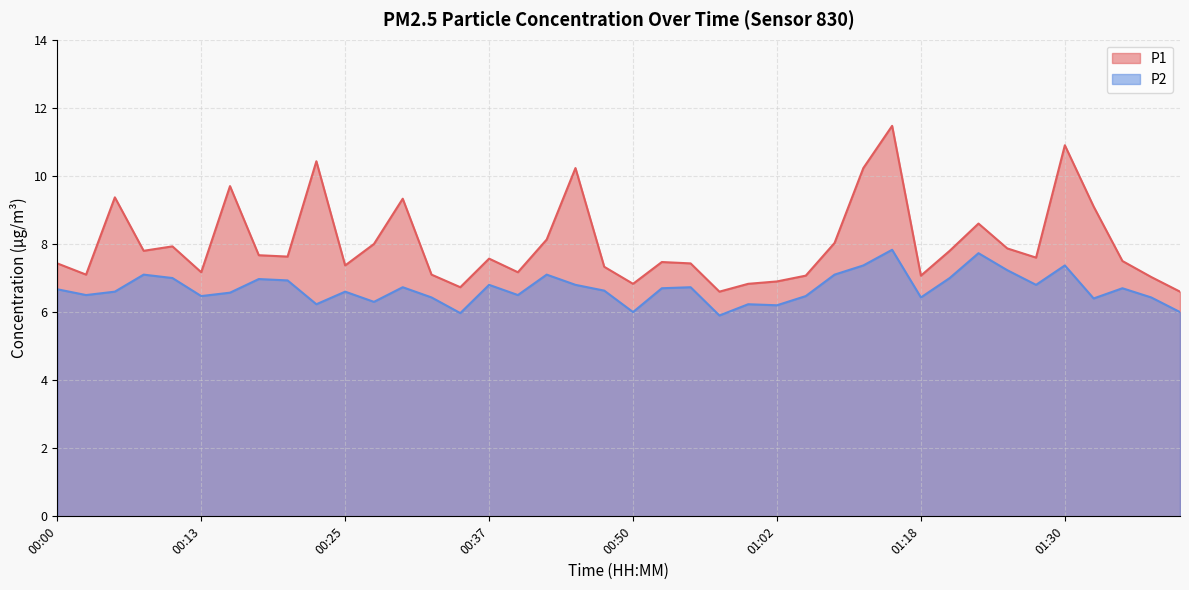

The value of P1 at 01:00 is 9.7. True or false?

False